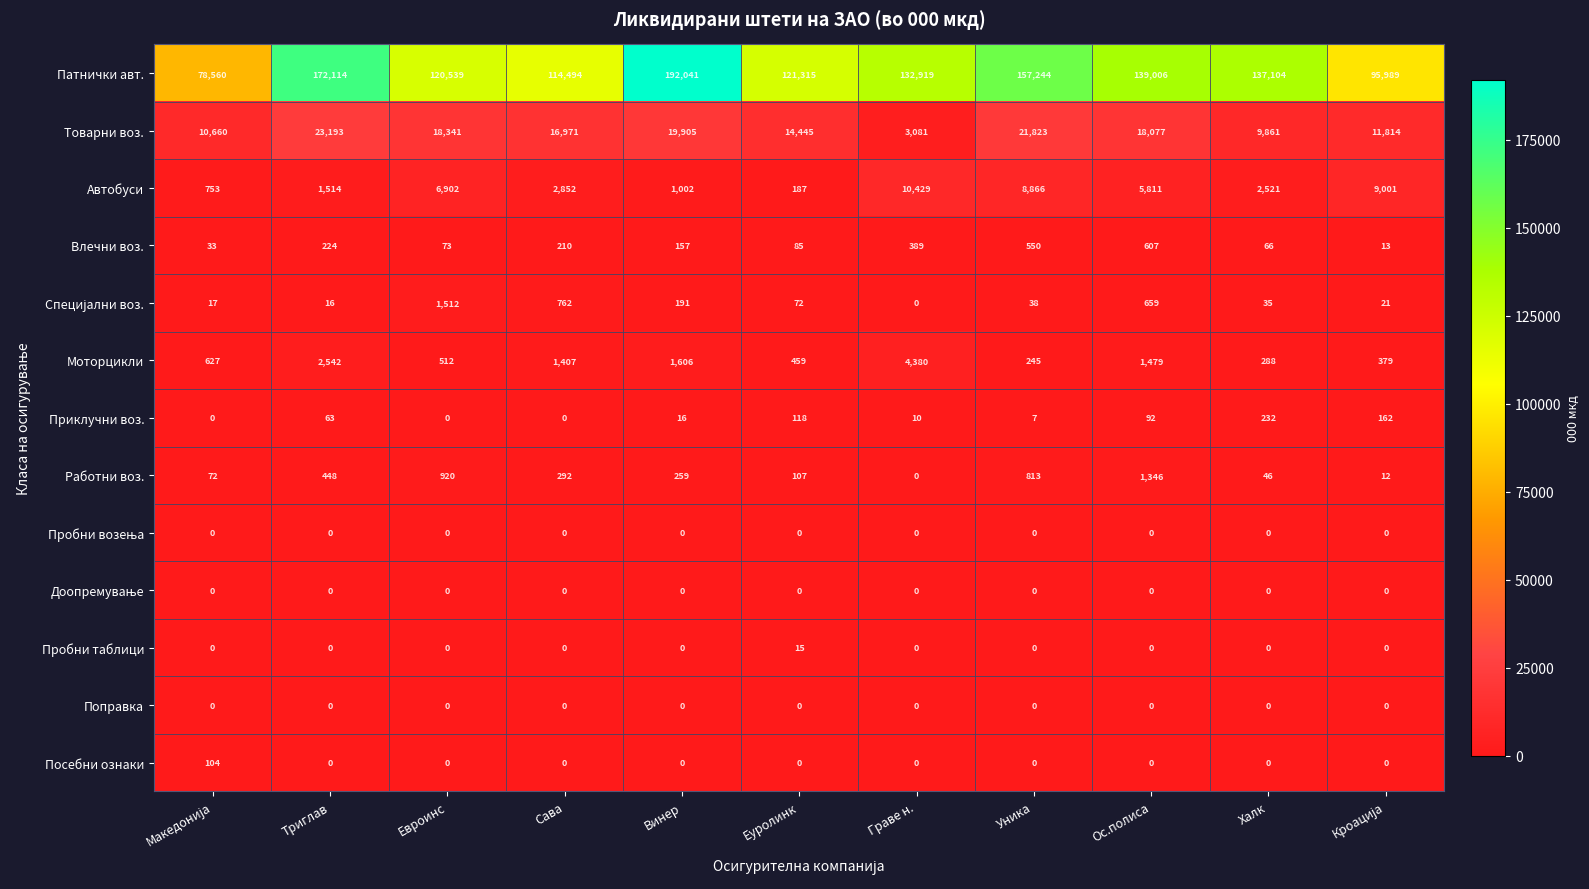

What is the maximum value shown in the chart?

192041